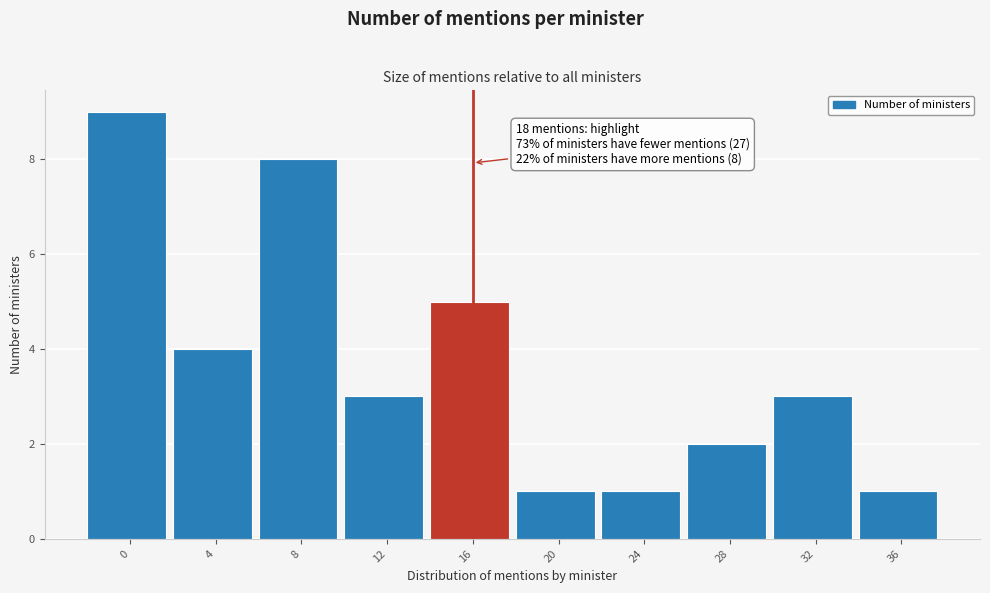

Reading right to left, extract all data points from this chart.

1	3	2	1	1	5	3	8	4	9